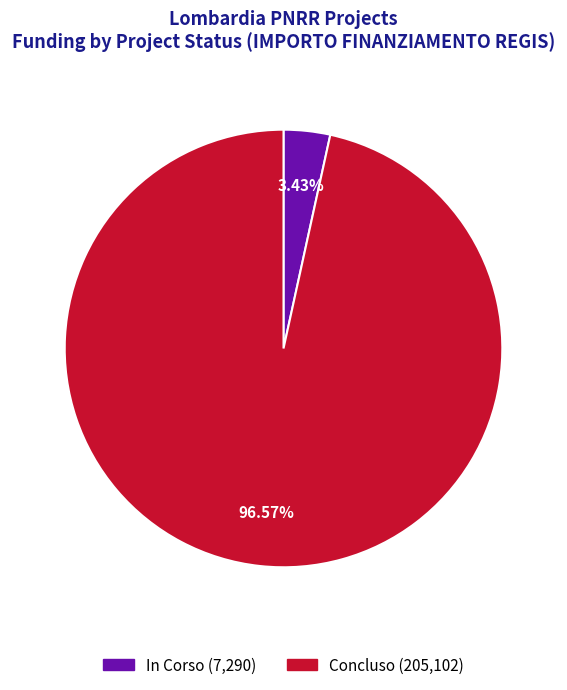

Which slice is the smallest?

In Corso